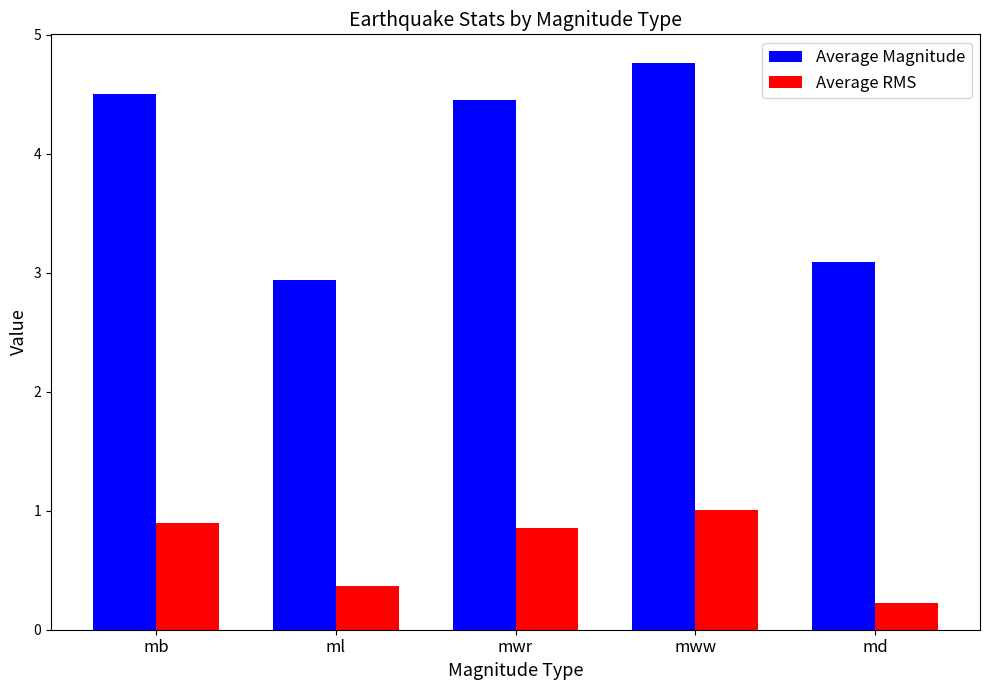

How many values in the Average Magnitude series exceed 4?

3